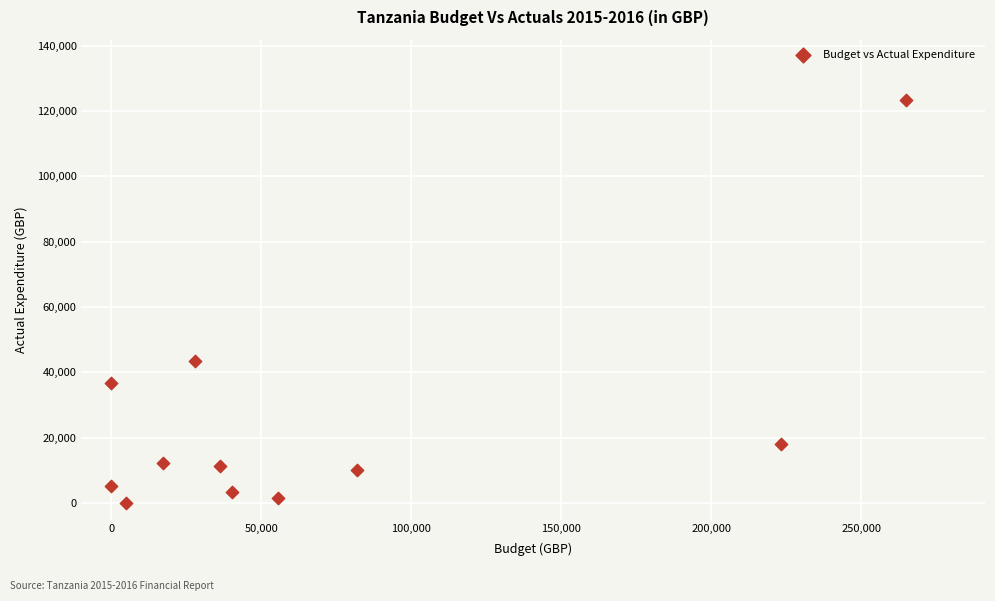

What Y value in the scatter plot is closest to 61664?

43398.3